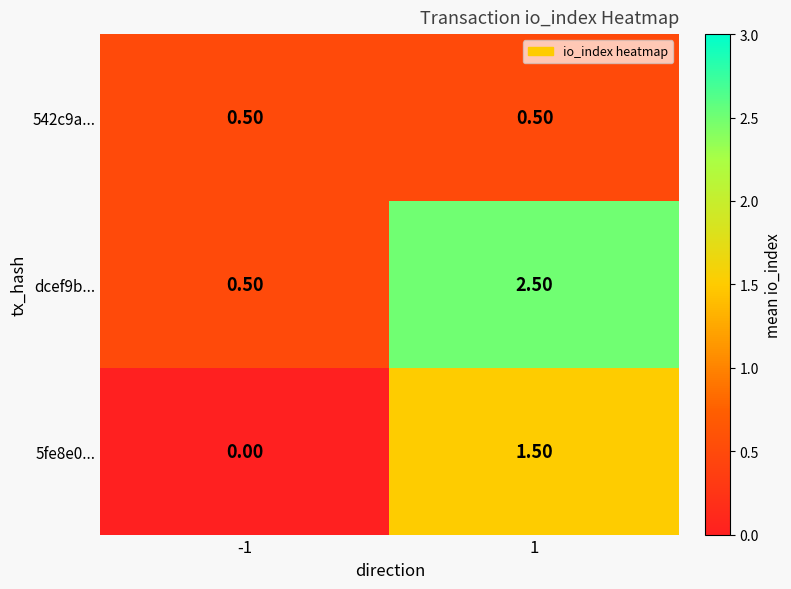

What is the sum of the dcef9b... values at 1 and -1?

3.0